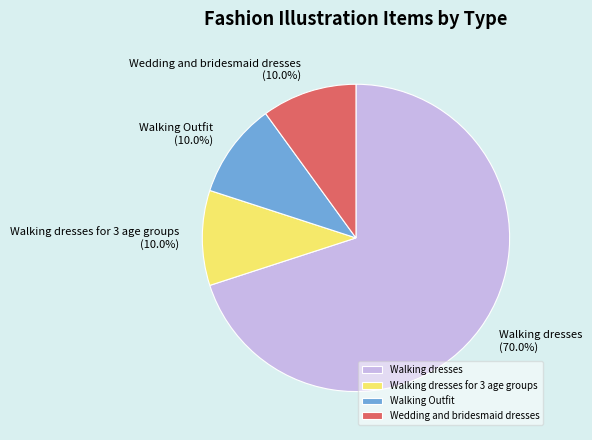

Which slice is the largest?

Walking dresses